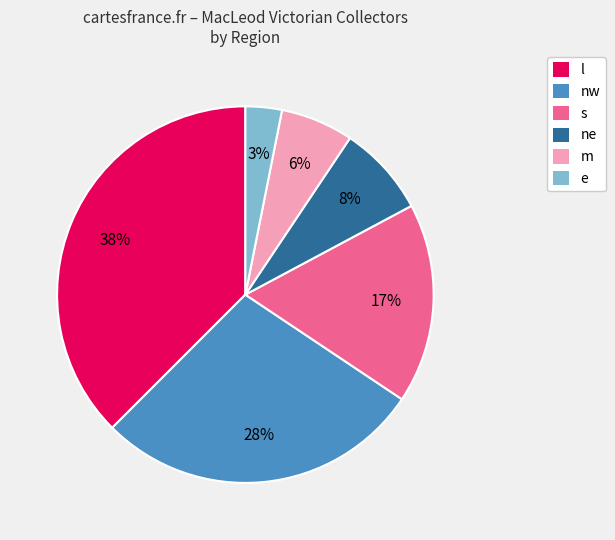

To the nearest percent, what portion does m represent?

6%